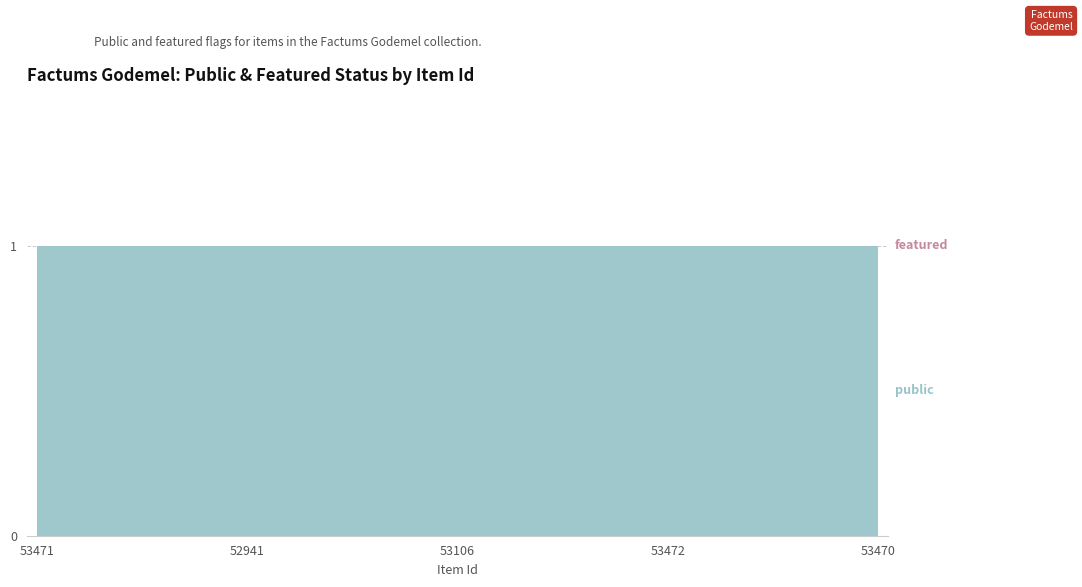

Rank the series by their average value, from highest to lowest.

public, featured